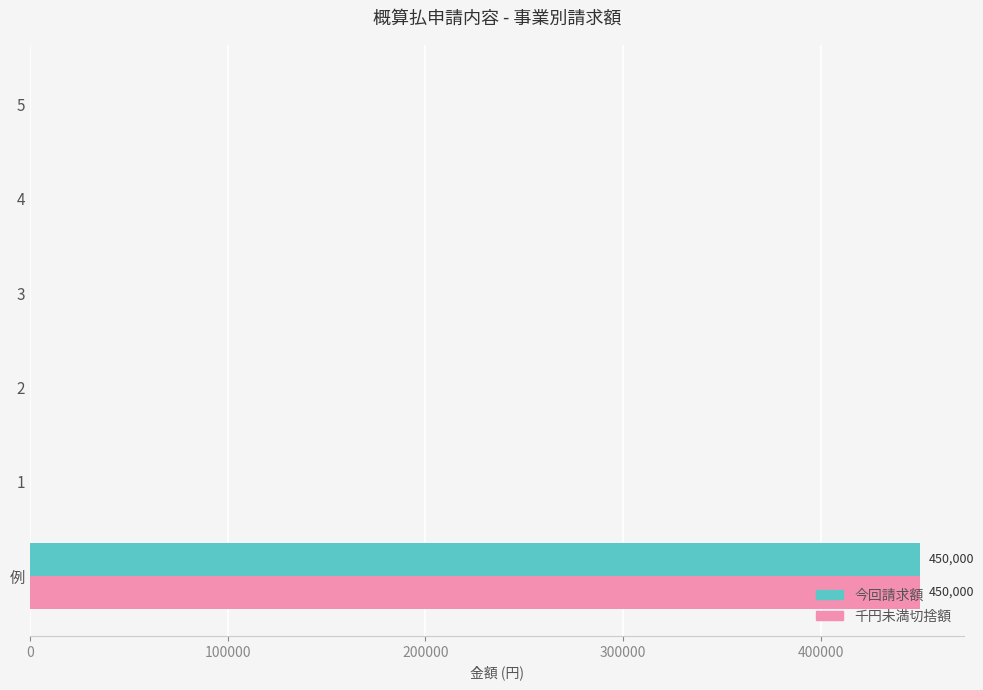

At which category is the sum across all series the highest?

例